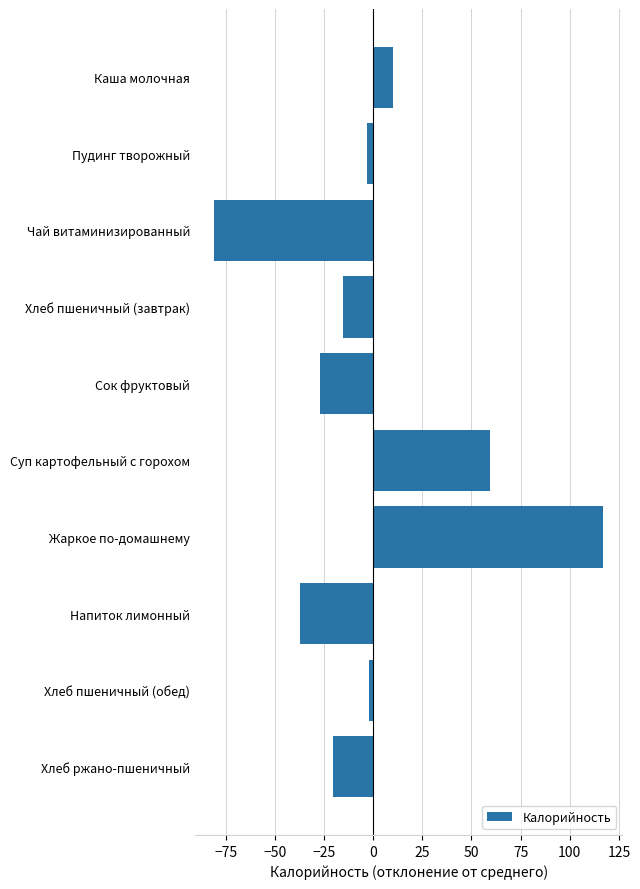

What is the difference between the values at Напиток лимонный and Хлеб пшеничный (завтрак)?

21.8